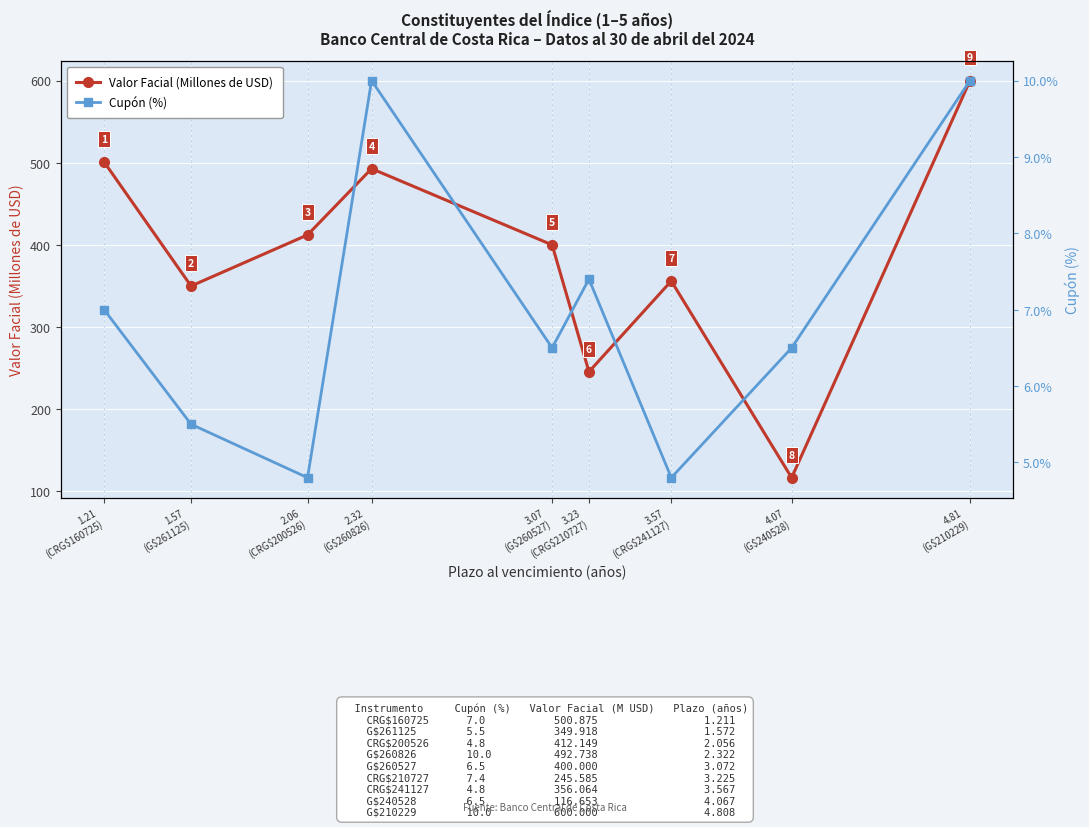

True or false: Cupón (%) has a value of 6.5 at 4.07
(G$240528).

True